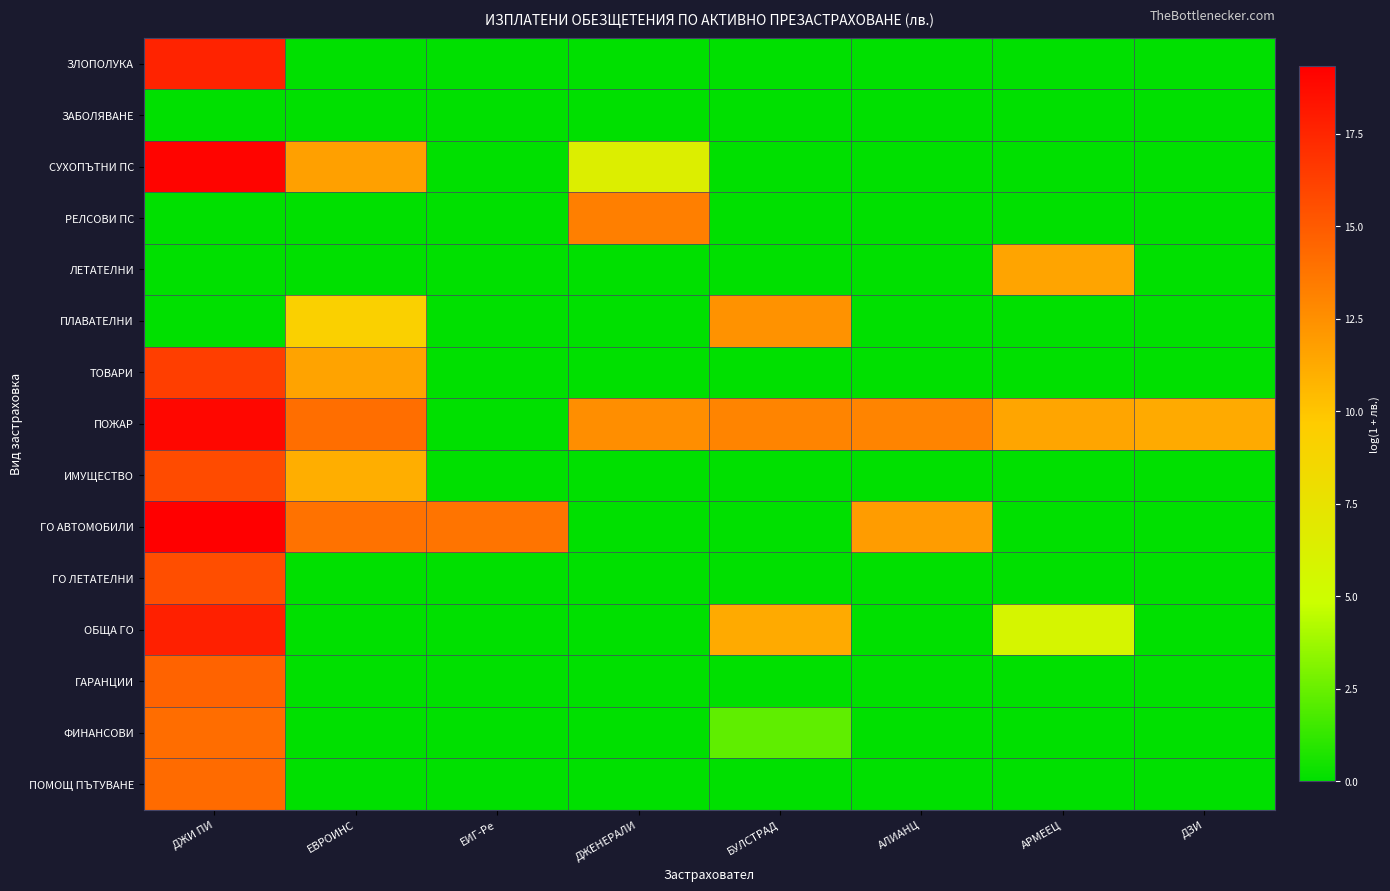

What is the spread (max minus min) of values at АРМЕЕЦ?

11.5